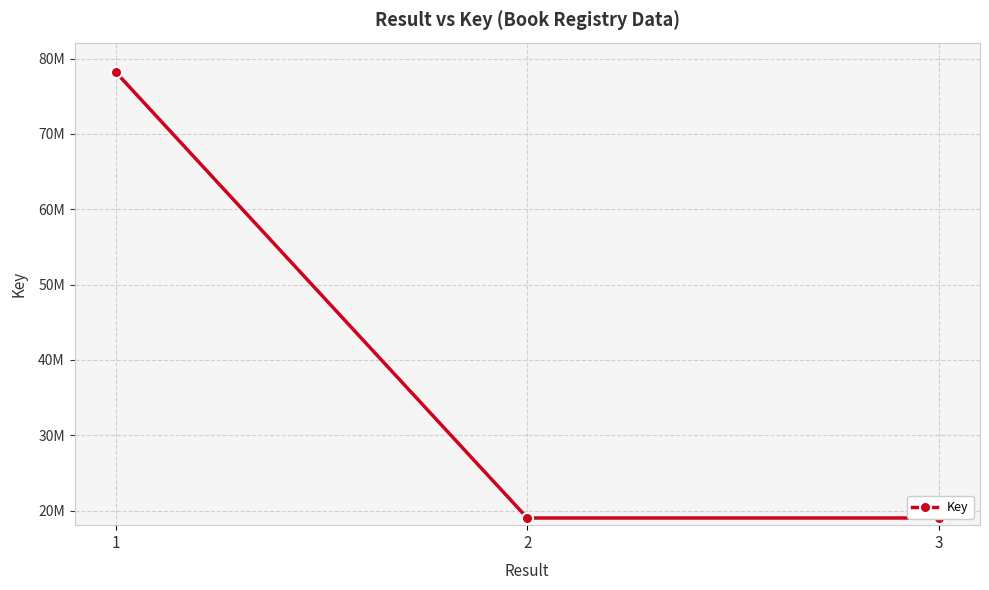

What is the greatest value displayed?

78198525